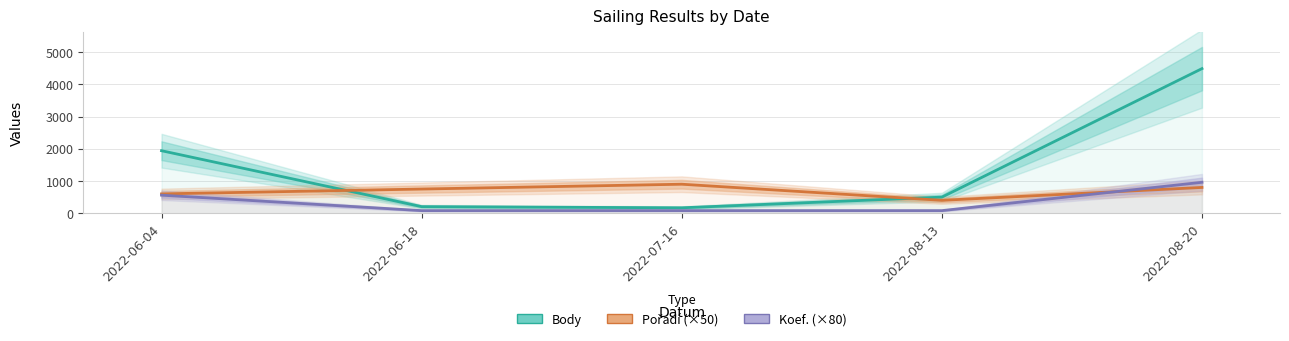

True or false: Body and Koef. (×80) intersect in this chart.

False